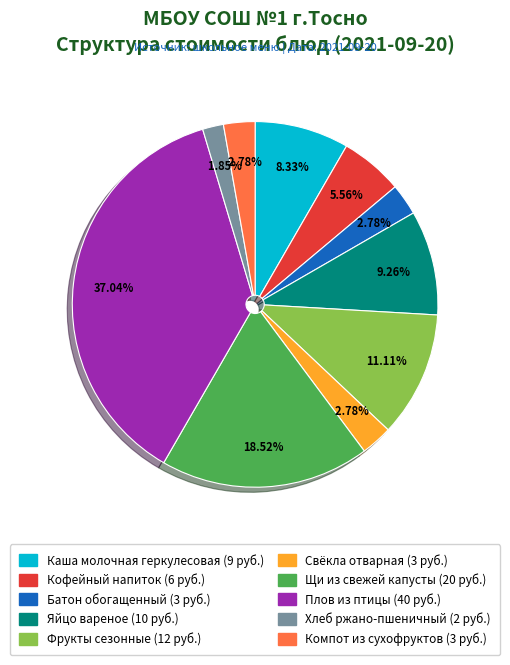

To the nearest percent, what percentage of the pie is Щи из свежей капусты?

19%